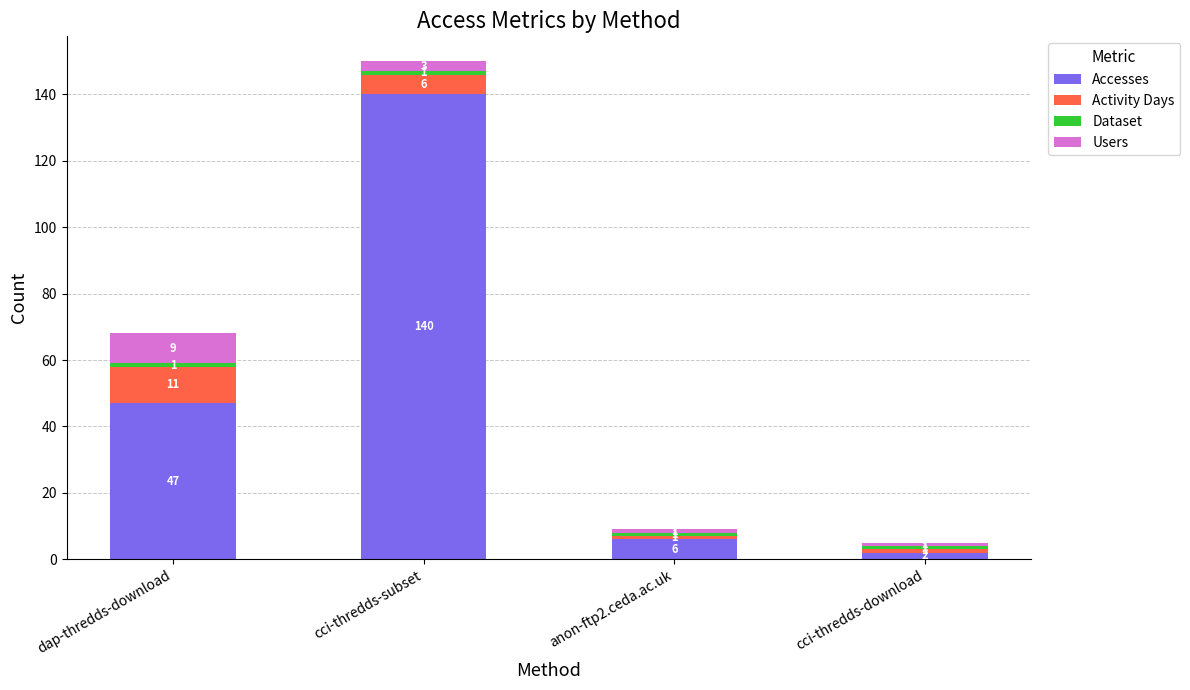

Is it true that Accesses equals 65 at cci-thredds-subset?

False